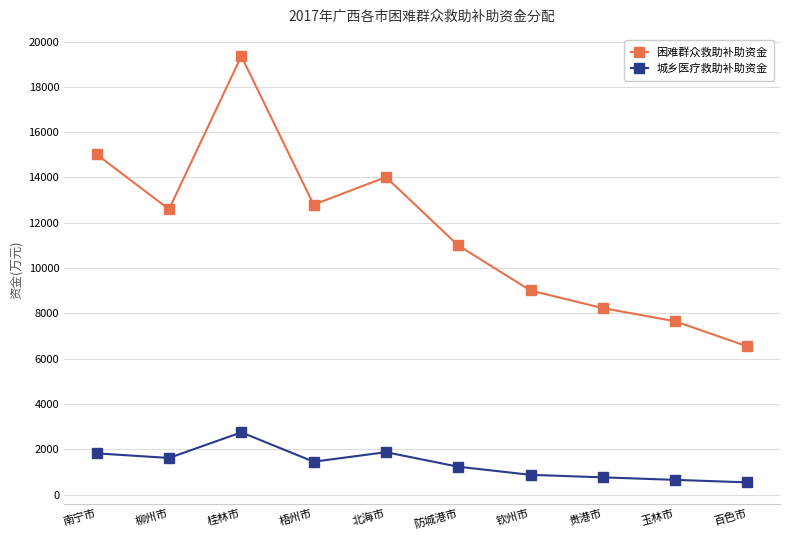

At which category is the sum across all series the highest?

桂林市